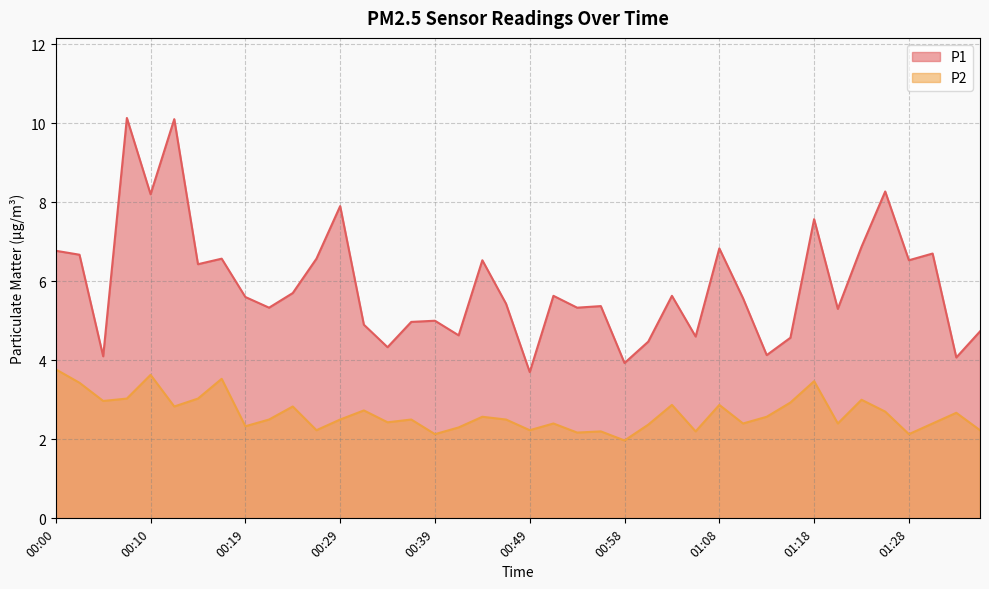

True or false: P1 and P2 cross at least once.

False